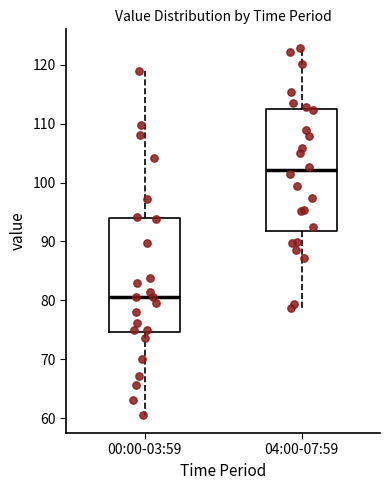

Where does the upper whisker of the box for 04:00-07:59 end on the y-axis? The values are not printed on the chart, so give them approximately, as read against the axis.

123